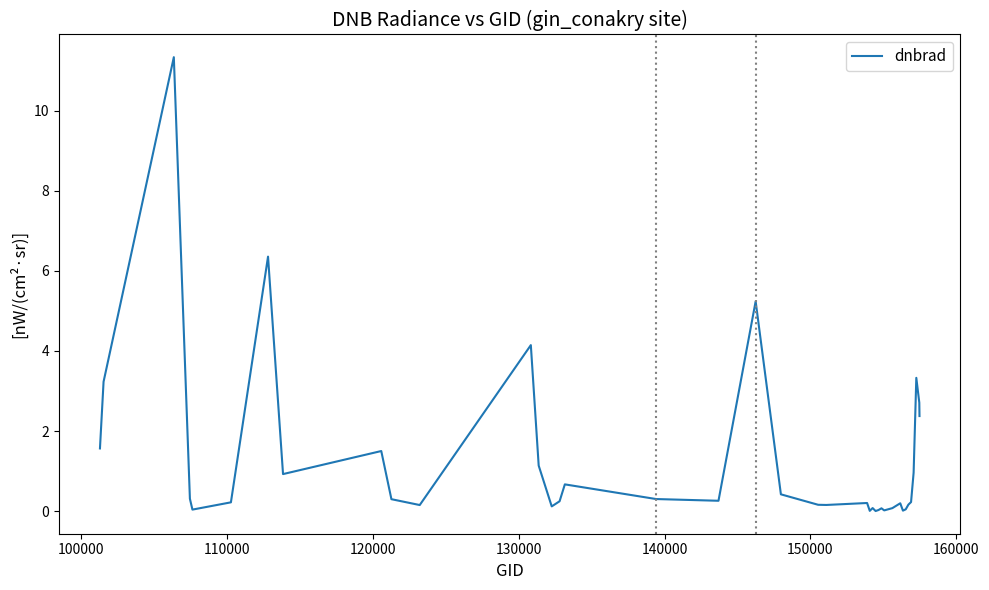

What is the difference between the maximum and minimum values?

11.3